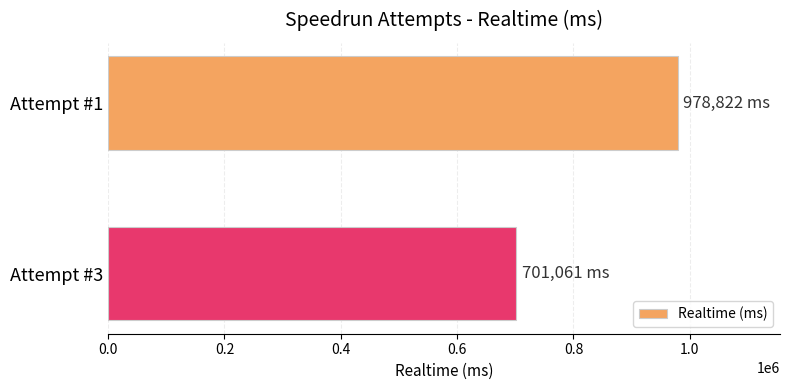

Between Attempt #3 and Attempt #1, which is larger?

Attempt #1